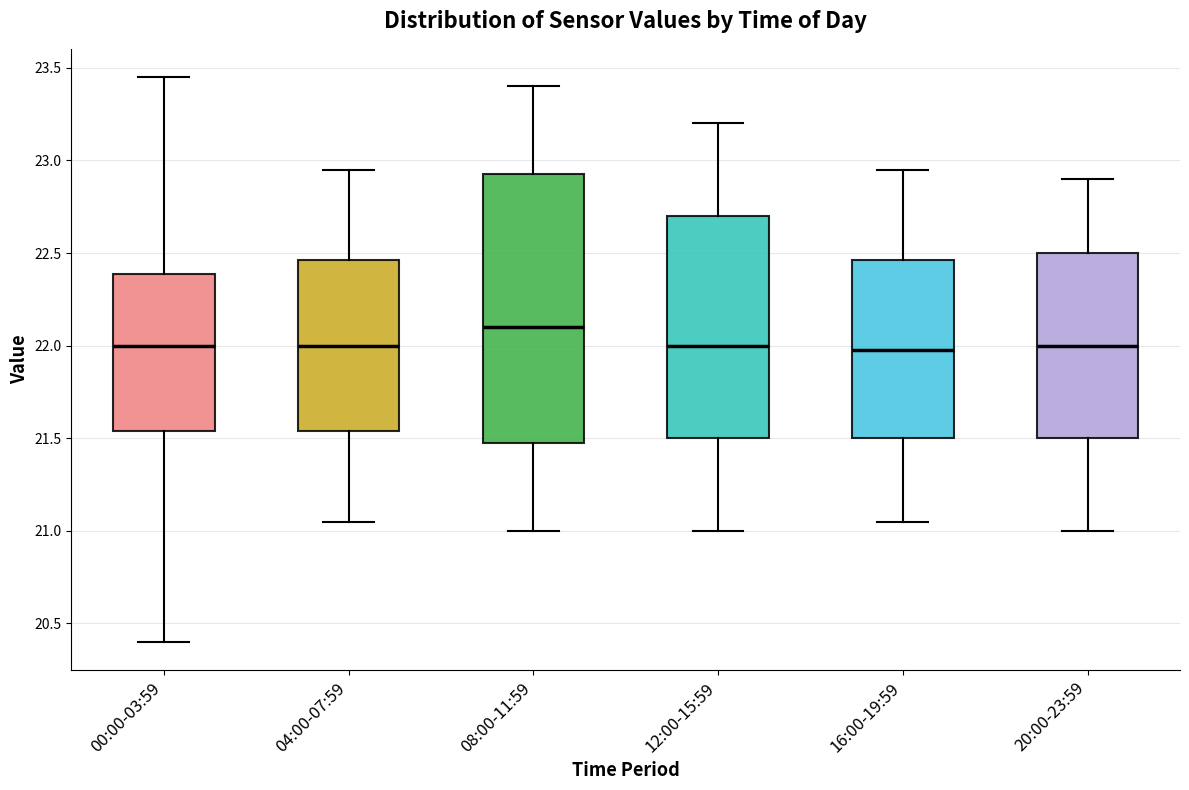

Where is the lower edge of the box for 20:00-23:59 on the y-axis? The values are not printed on the chart, so give them approximately, as read against the axis.

21.50